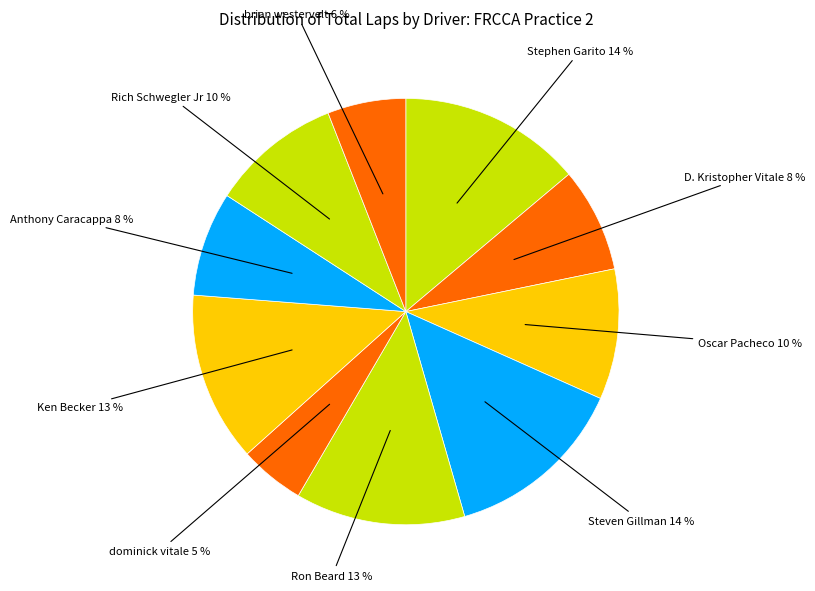

What percentage is the brian westervelt slice, to the nearest percent?

6%